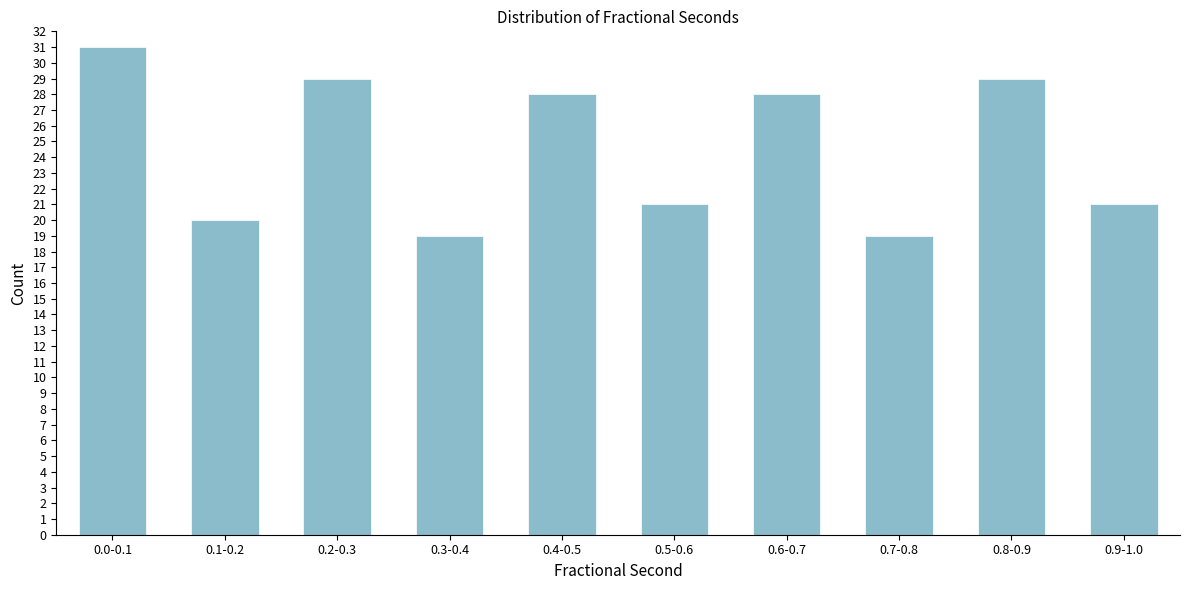

Reading left to right, what are all the values shown in this chart?

0.0-0.1=31	0.1-0.2=20	0.2-0.3=29	0.3-0.4=19	0.4-0.5=28	0.5-0.6=21	0.6-0.7=28	0.7-0.8=19	0.8-0.9=29	0.9-1.0=21